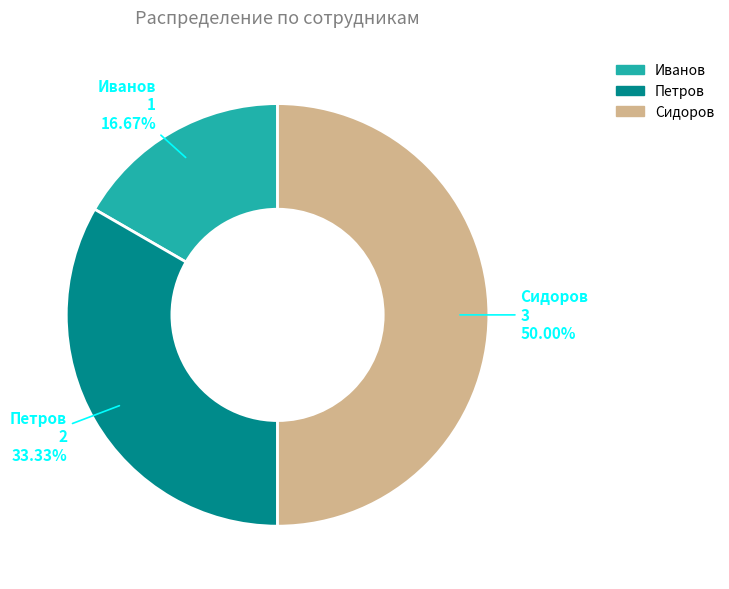

How many slices are in this pie chart?

3